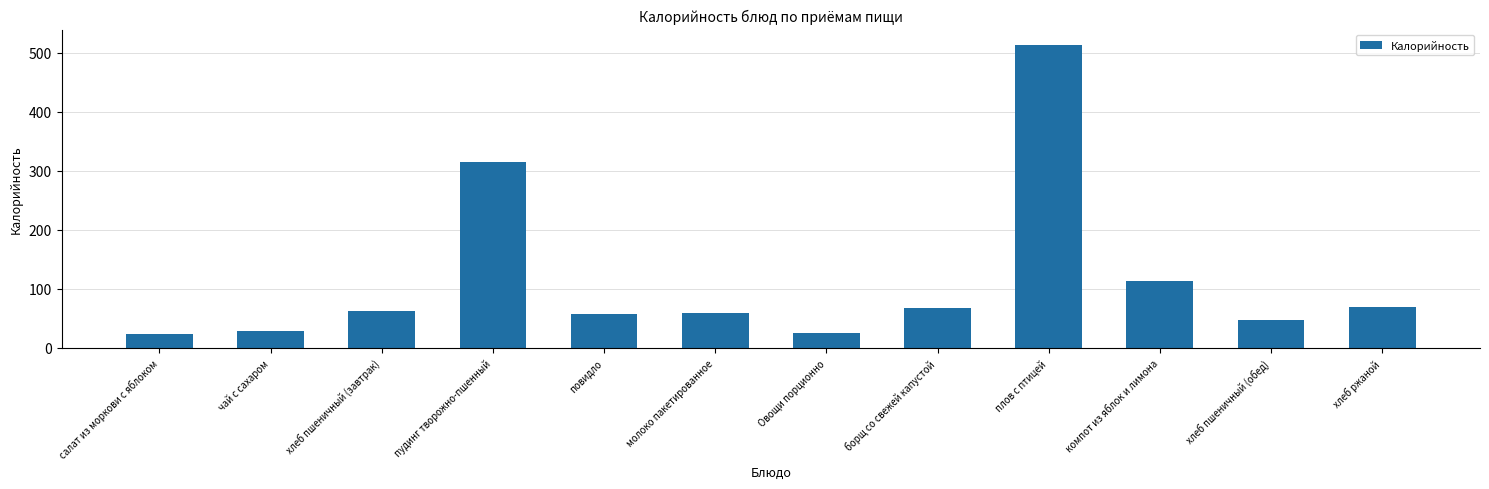

Count the number of data series in this chart.

1